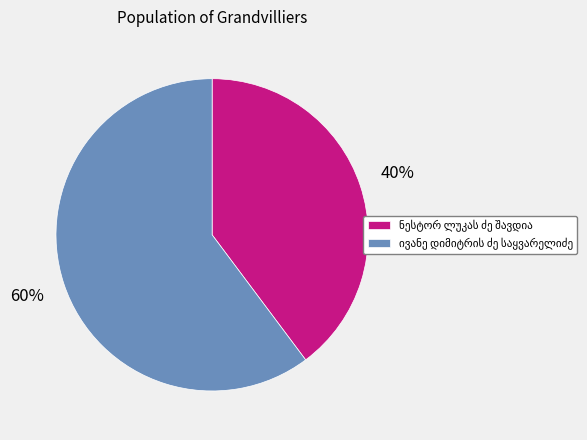

Is there any slice that represents more than half of the pie?

Yes